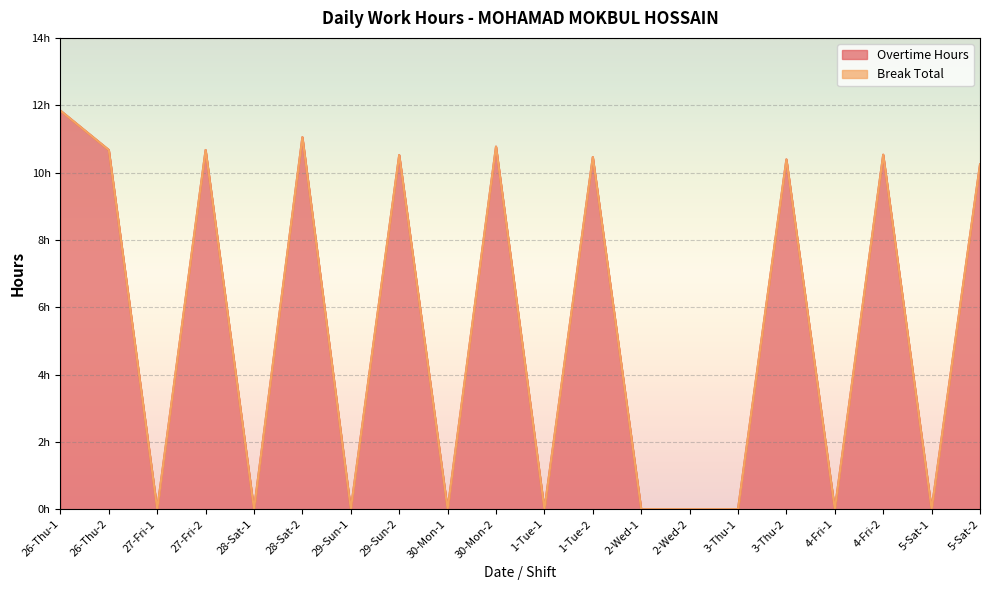

How many interior local valleys (lower than both neighbors) does the data have?

7